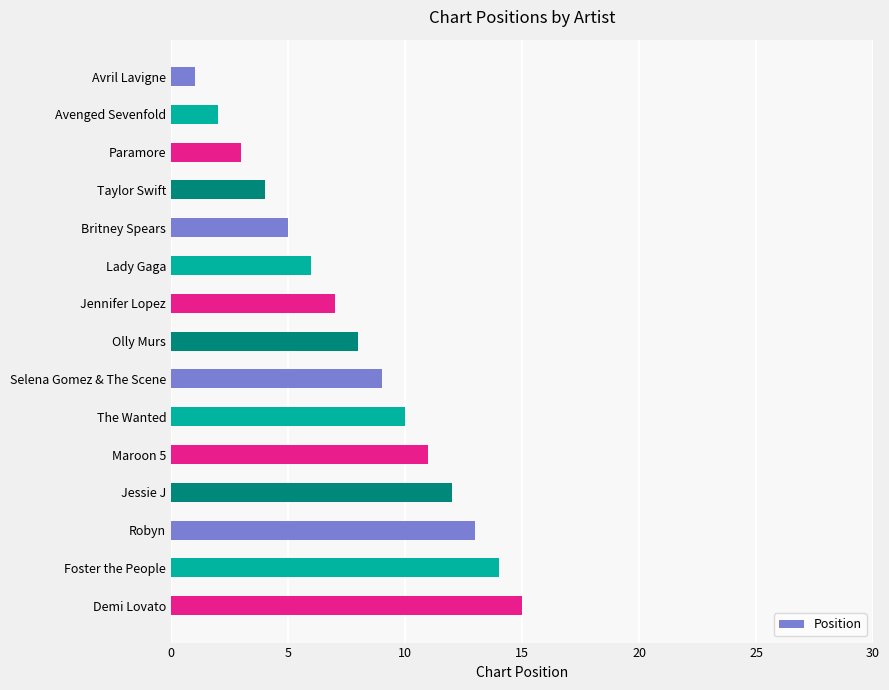

Does the chart contain stacked bars?

No